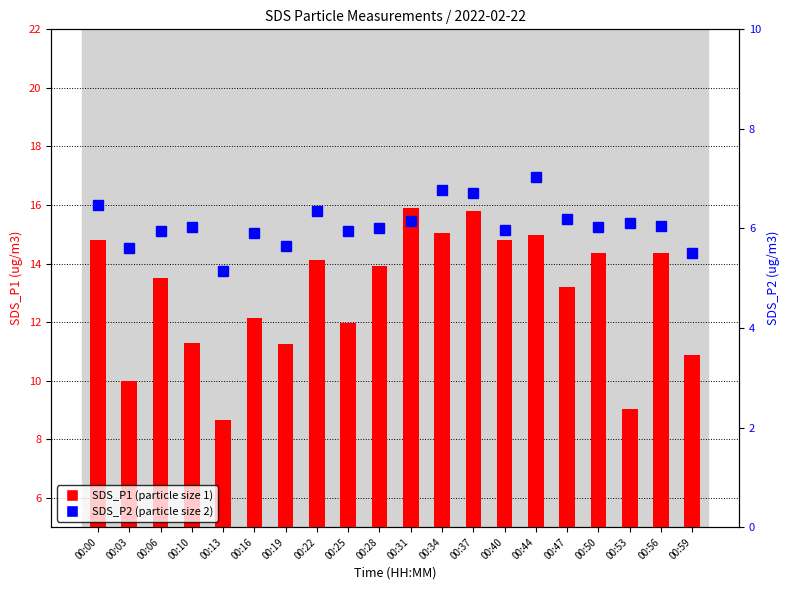

What is the sum of all SDS_P1 values?

260.0